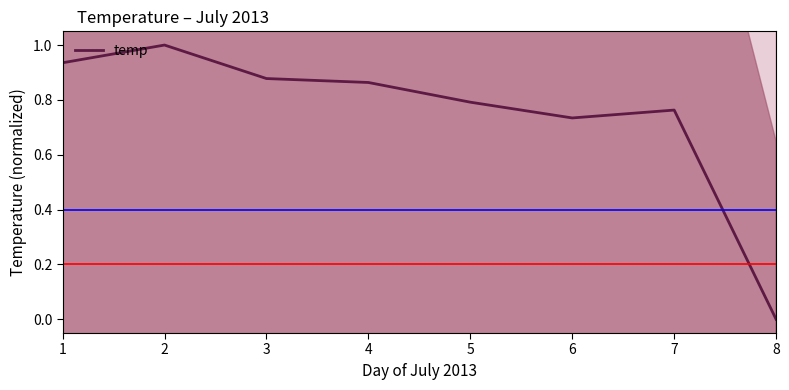

True or false: there are more than 0 points higher than both neighbors.

True